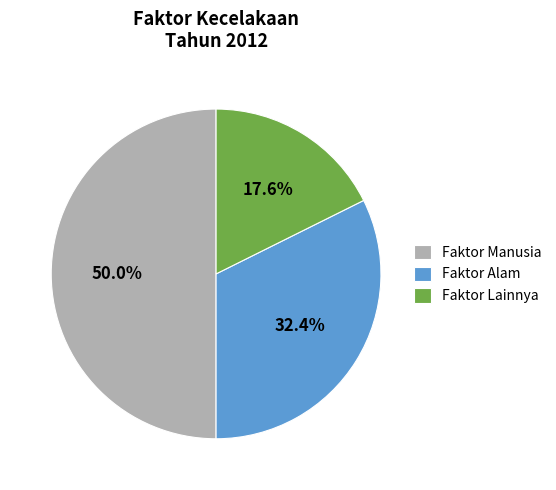

To the nearest percent, what is the average slice percentage?

33%